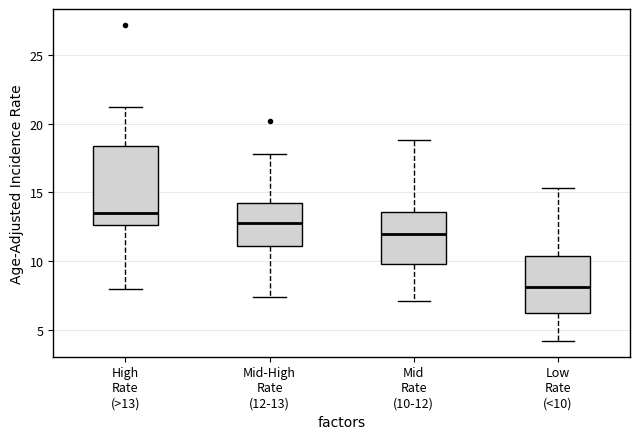

Which box has the highest median line?

High Rate (>13)